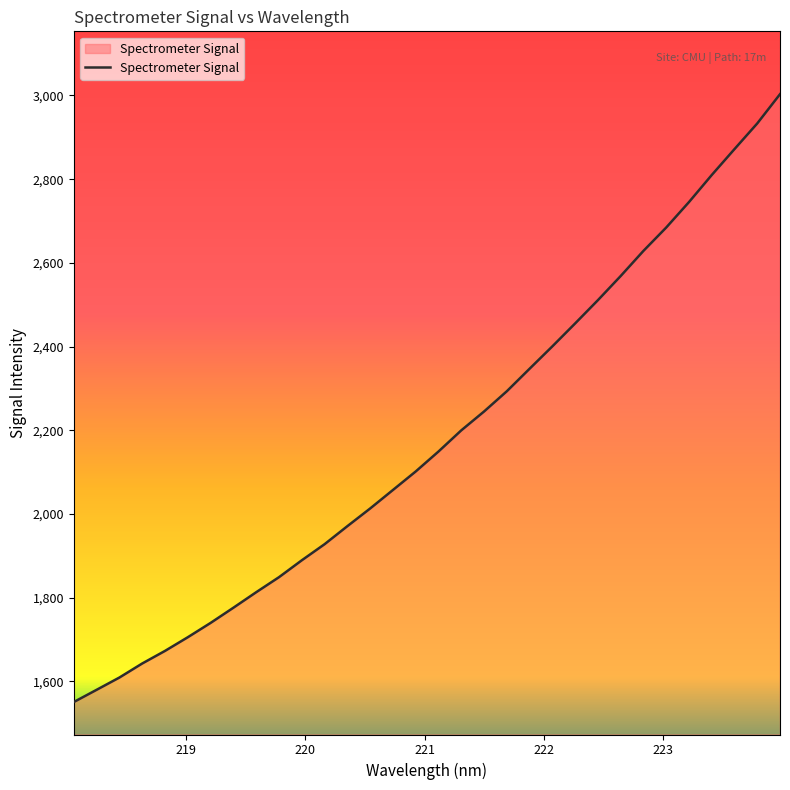

What is the greatest value displayed?

3003.0